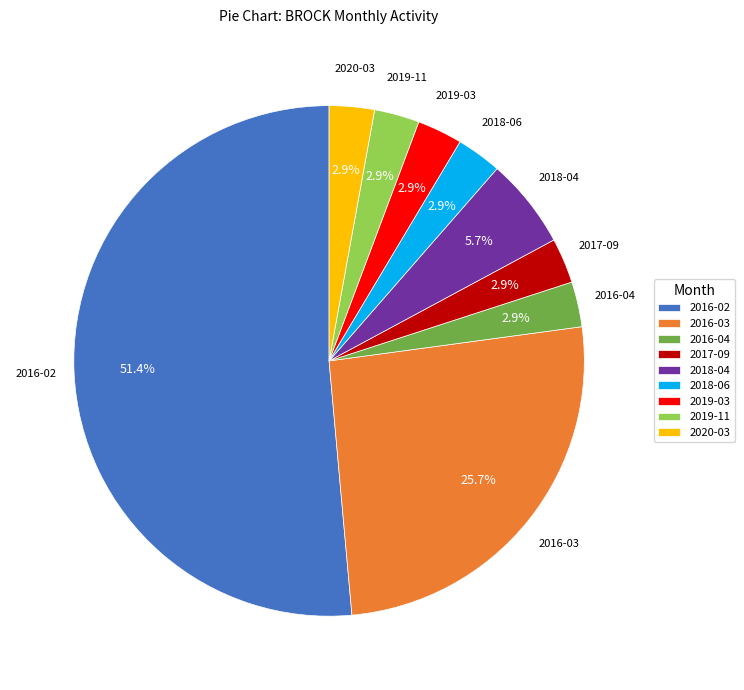

True or false: 2019-11 accounts for 3% of the total.

True